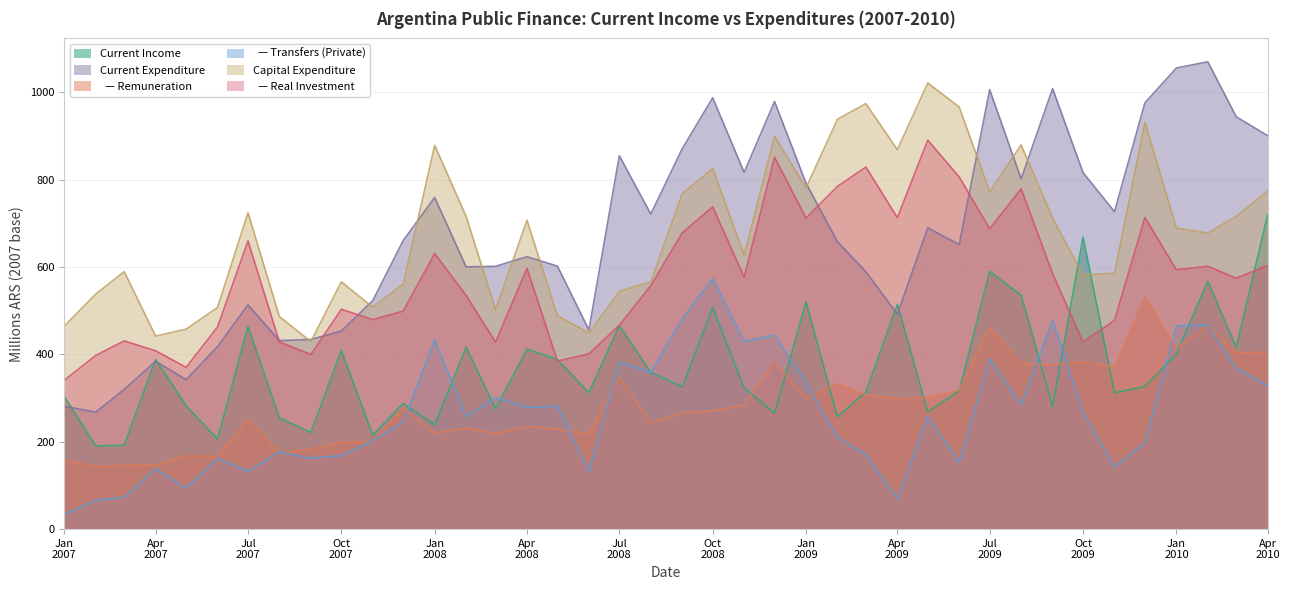

Reading left to right, extract all data points from this chart.

ing_corr_2007_2014: 303.5	190.4	192.2	388.5	282.7	206.2	464.4	254.4	221.3	409.2	215.6	287.8	238.8	416.7	275.5	412.5	388.3	312.5	466.0	359.2	325.9	507.2	323.6	265.2	520.1	256.9	314.3	514.6	268.8	316.6	590.1	535.9	280.5	669.0	312.2	326.6	401.7	567.7	416.5	720.1
gtos_corr_2007_2014: 281.1	268.0	319.8	384.3	342.2	417.8	513.6	431.6	434.3	453.5	523.4	660.9	759.5	600.5	601.9	623.8	602.3	456.1	855.1	721.6	871.1	987.7	817.1	979.1	792.1	657.9	589.4	492.1	689.8	651.6	1006.4	801.9	1008.7	816.5	726.8	976.2	1055.9	1070.2	944.3	900.8
gtos_corr_remunerac: 157.4	143.7	145.9	147.5	167.5	166.5	250.6	174.6	182.4	199.6	199.0	275.9	220.2	231.3	218.7	235.1	229.3	218.3	347.0	243.7	266.6	270.4	284.3	381.4	300.0	333.1	306.9	299.3	301.5	318.3	462.9	378.0	376.6	383.6	371.0	531.5	413.7	465.4	403.2	405.3
gtos_corr_transf_priv: 34.4	65.7	73.4	138.5	94.2	161.8	132.5	176.6	162.5	168.2	202.3	245.3	433.1	257.7	301.2	278.5	281.9	132.2	382.2	359.6	481.5	573.2	429.4	444.3	335.2	209.9	170.5	69.8	257.3	153.4	390.1	284.9	478.1	267.3	142.3	197.9	465.3	466.9	367.7	328.8
gtos_cap_2007_2014: 465.3	538.4	589.6	442.0	457.9	507.6	724.6	486.5	429.5	566.3	508.1	561.4	878.8	716.0	502.4	707.3	488.3	449.0	544.3	566.6	768.2	825.6	627.4	899.7	781.4	938.5	974.4	868.8	1021.6	966.5	772.8	879.8	712.0	582.3	585.9	931.7	689.2	678.0	716.4	774.3
gtos_cap_inv_real: 341.1	397.7	431.0	408.3	370.5	462.9	659.9	428.4	399.9	503.4	479.6	499.2	631.0	535.1	428.2	597.3	384.7	401.4	466.8	557.6	678.5	737.9	576.7	851.6	712.2	784.8	829.0	713.2	890.6	806.4	687.7	779.2	585.3	428.7	477.9	713.7	594.0	601.8	574.5	603.7